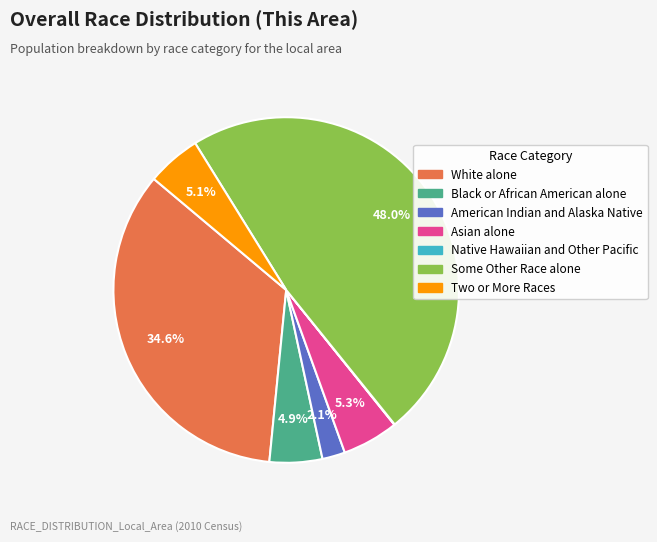

Which category has the biggest portion of the pie?

Some Other Race alone